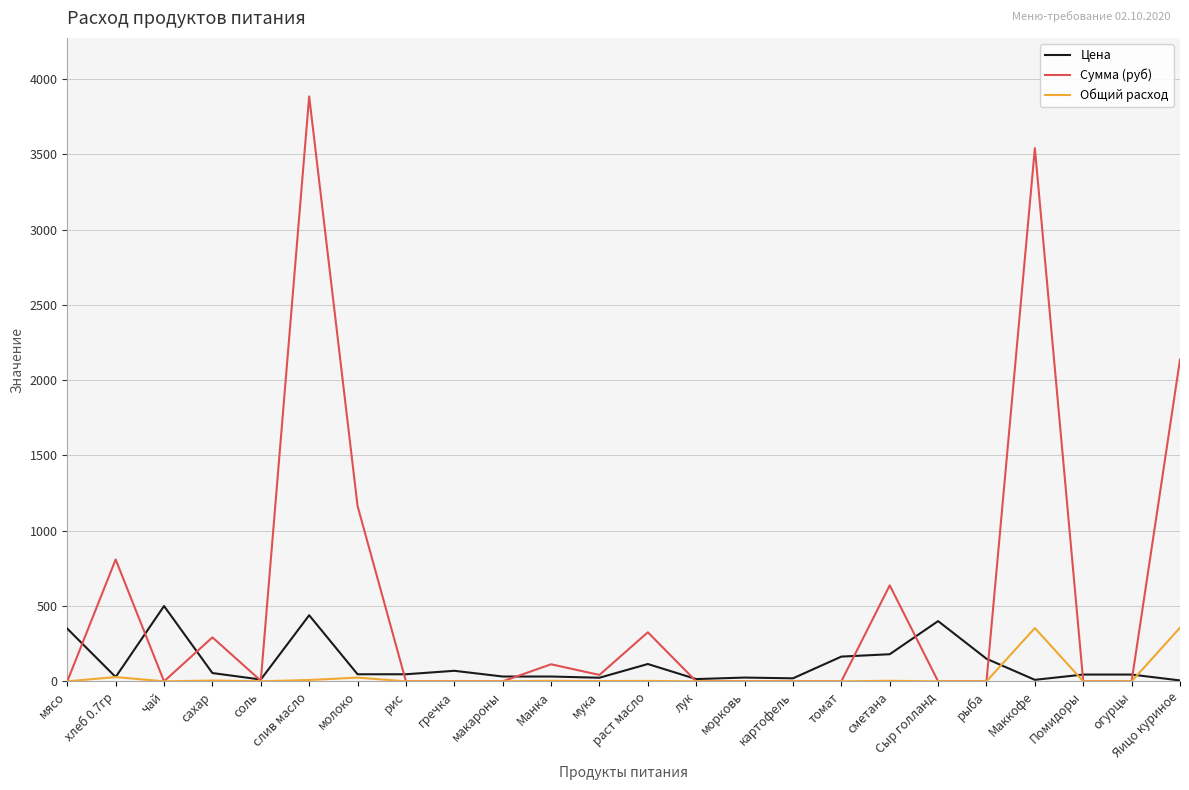

How many distinct data groups are displayed?

3